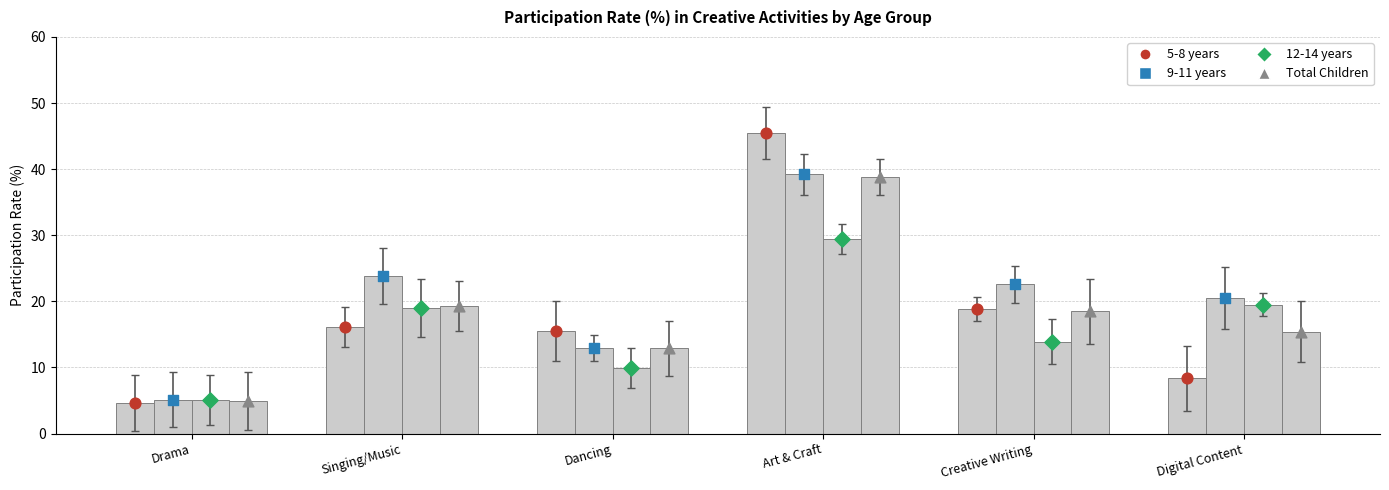

Which series has the widest spread of Y values?

5-8 years